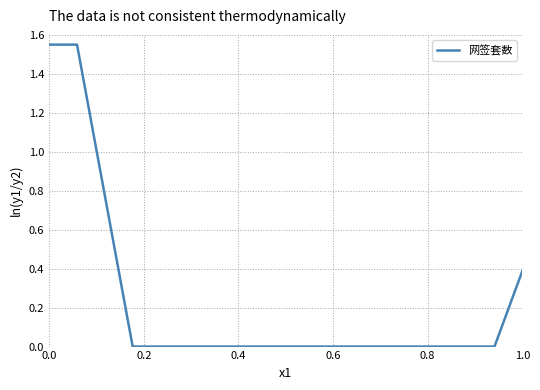

How many values are between 0 and 1?

16